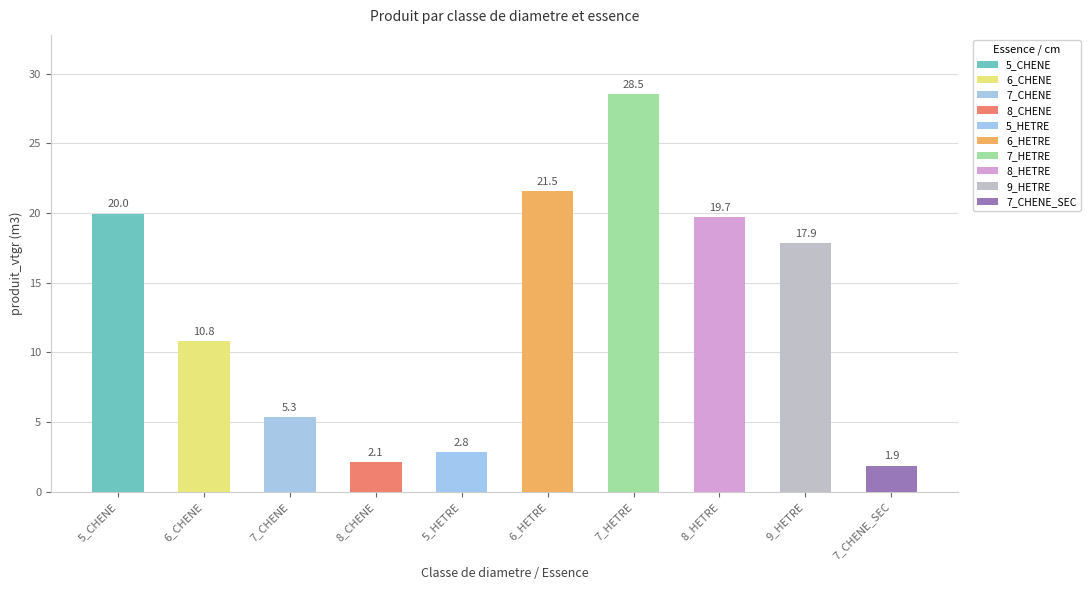

Which category has the lowest value in the produit_vtgr series?

7_CHENE_SEC